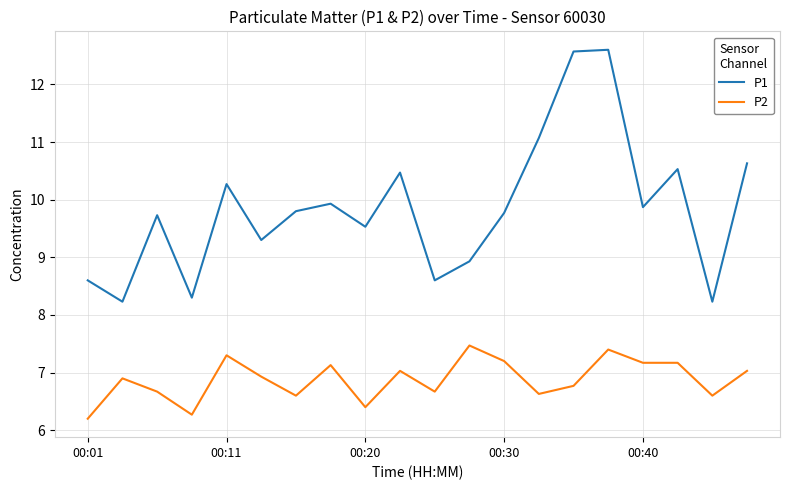

True or false: P2 has more than 2 interior local peaks.

True